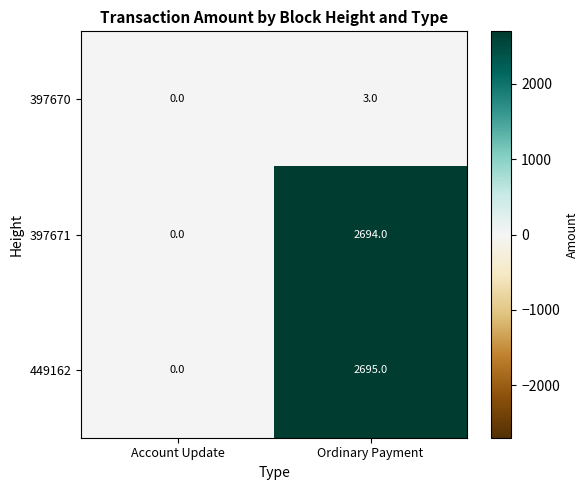

Reading left to right, what are all the values shown in this chart?

397670: 0	3
397671: 0	2694
449162: 0	2695